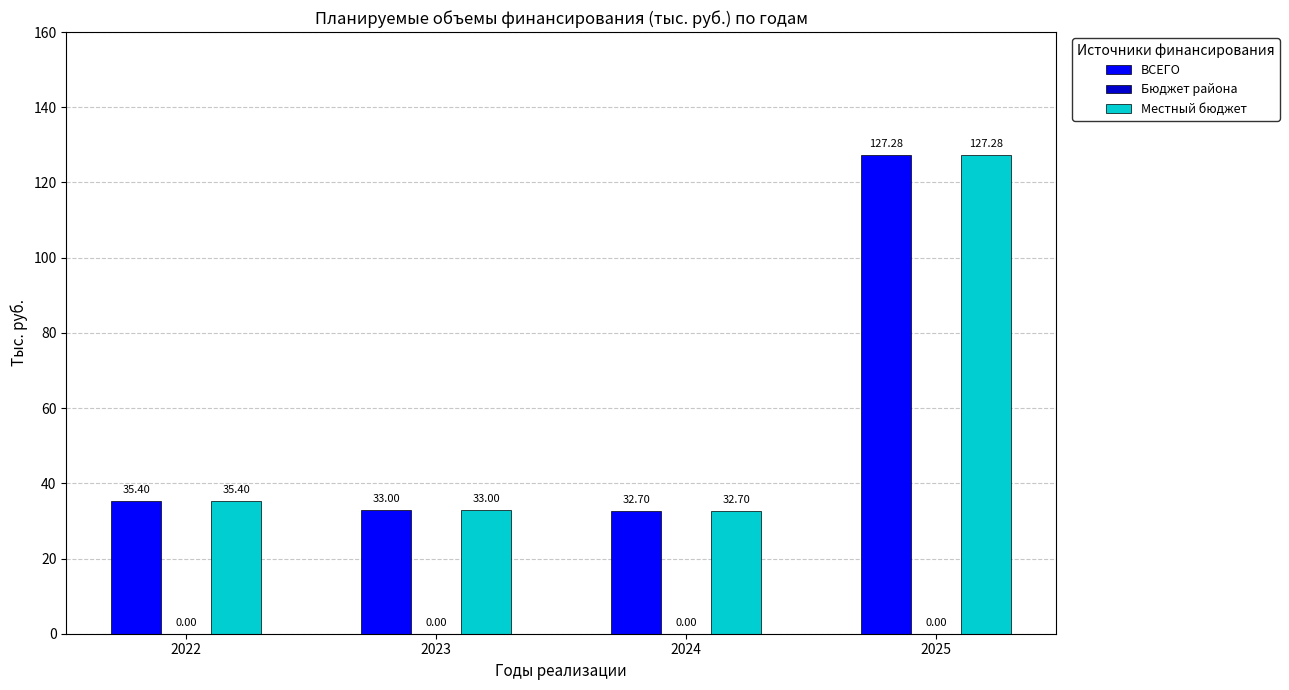

At which label does ВСЕГО reach its minimum?

2024